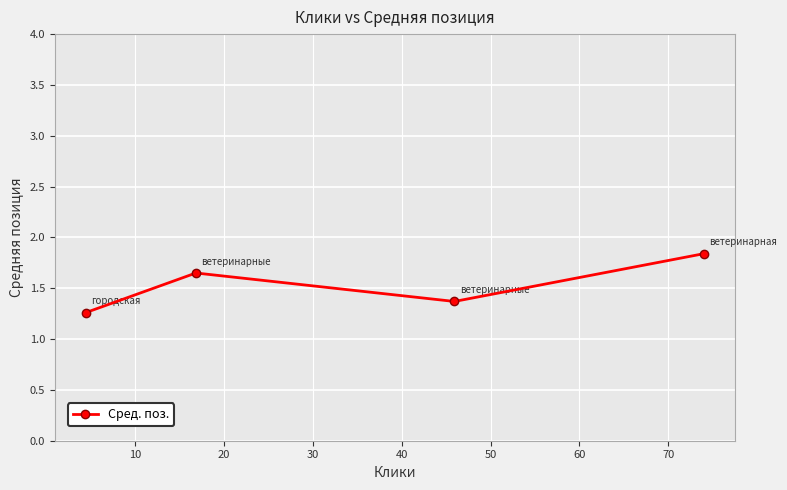

What is the difference between the maximum and minimum values?

0.6